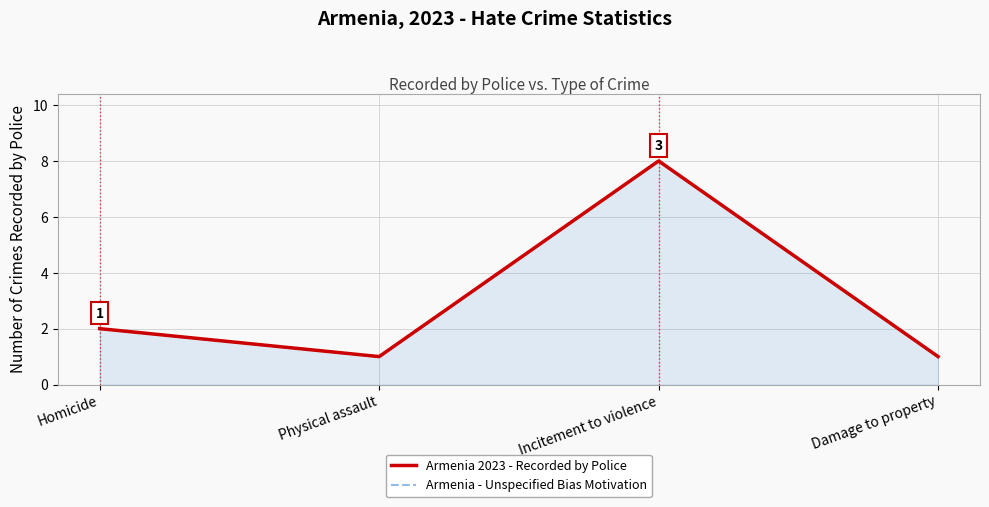

Reading left to right, extract all data points from this chart.

Armenia 2023 - Recorded by Police: Homicide=2	Physical assault=1	Incitement to violence=8	Damage to property=1
Armenia - Unspecified Bias Motivation: Homicide=2	Physical assault=1	Incitement to violence=8	Damage to property=1